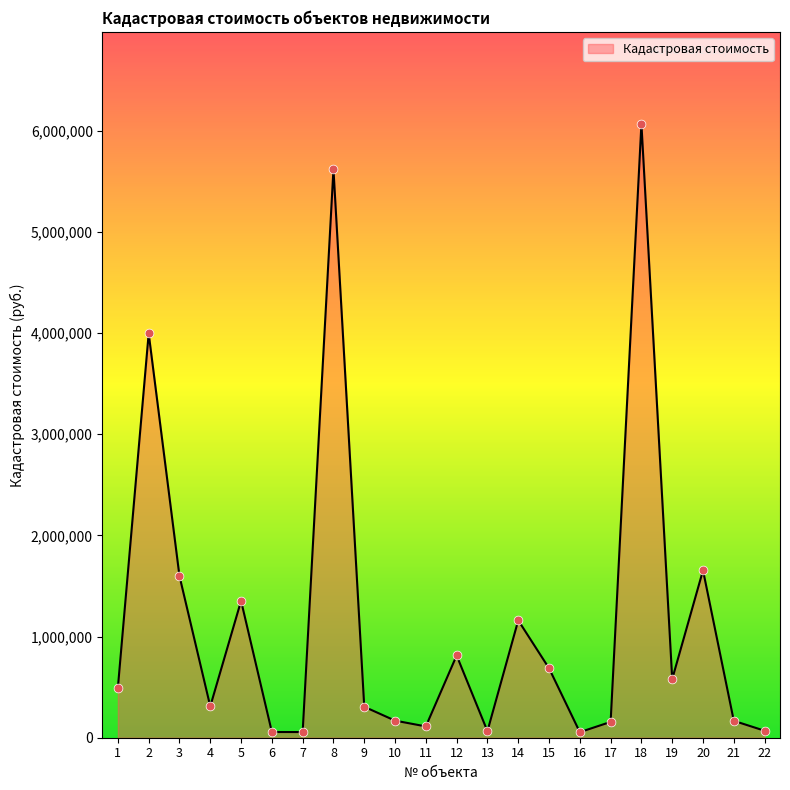

Between 1 and 21, which is larger?

1